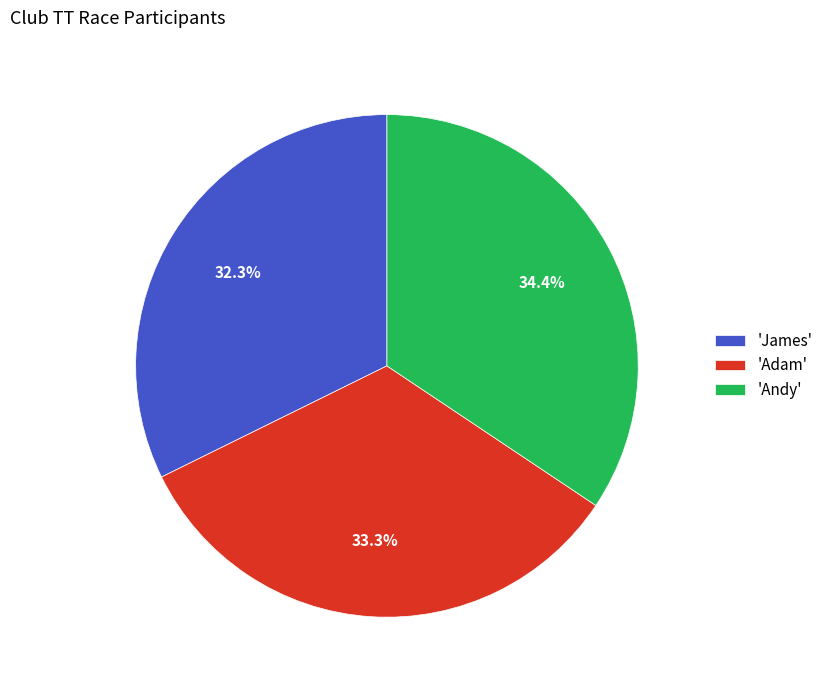

What is the total percentage of 'Adam' and 'James'?

65.6%